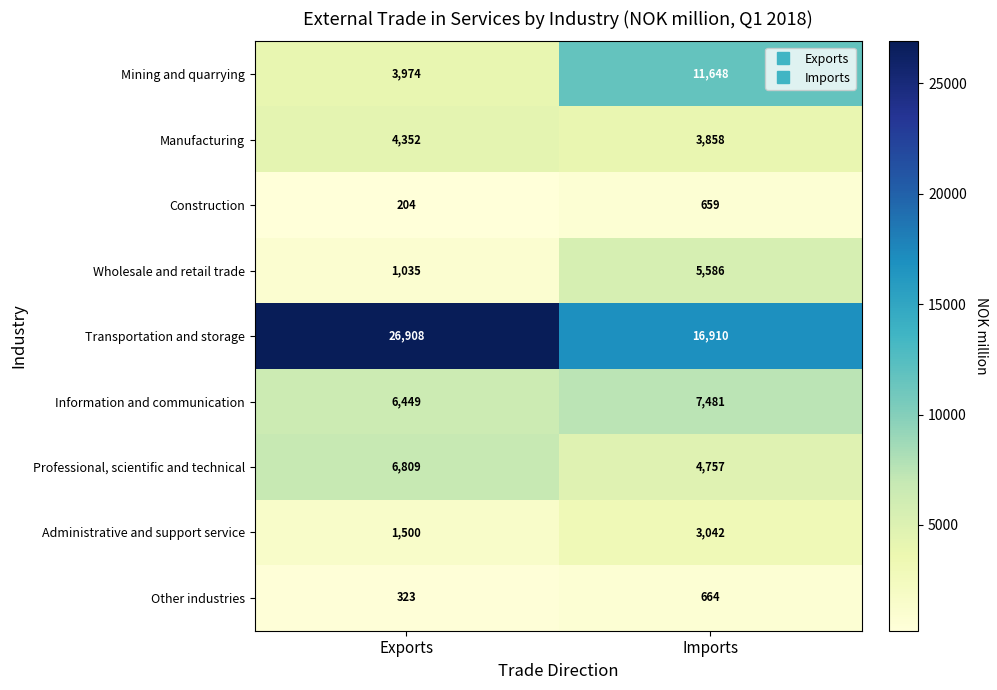

How many distinct data groups are displayed?

9